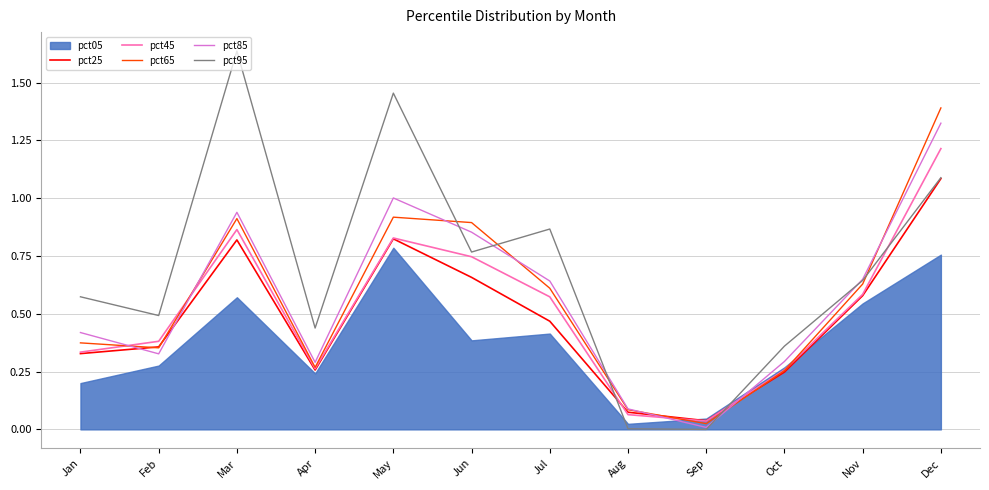

The value of pct25 at Jul is 0.5. True or false?

True